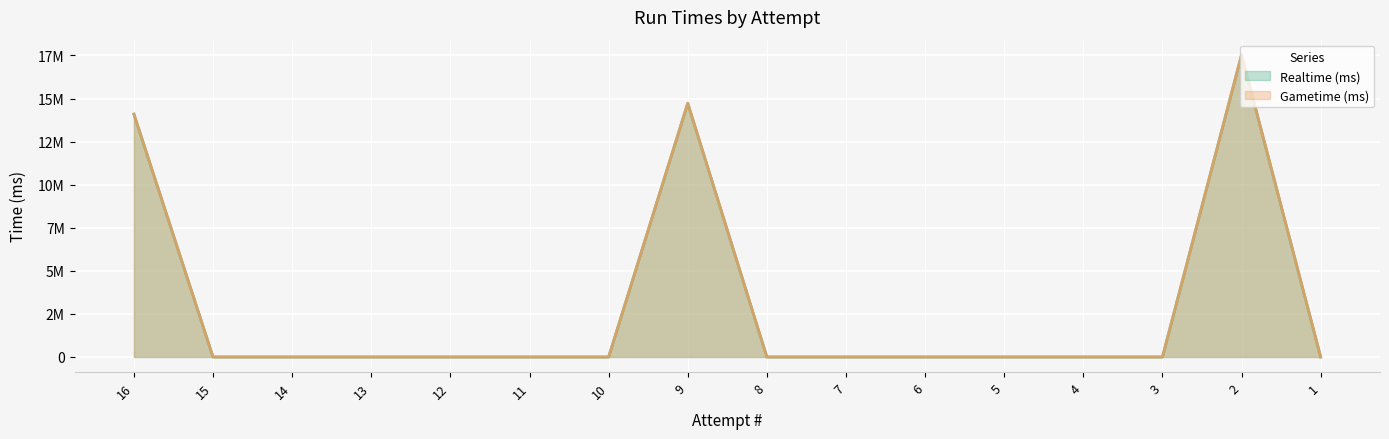

At which label is Realtime (ms) (line) closest to 8769236?

16